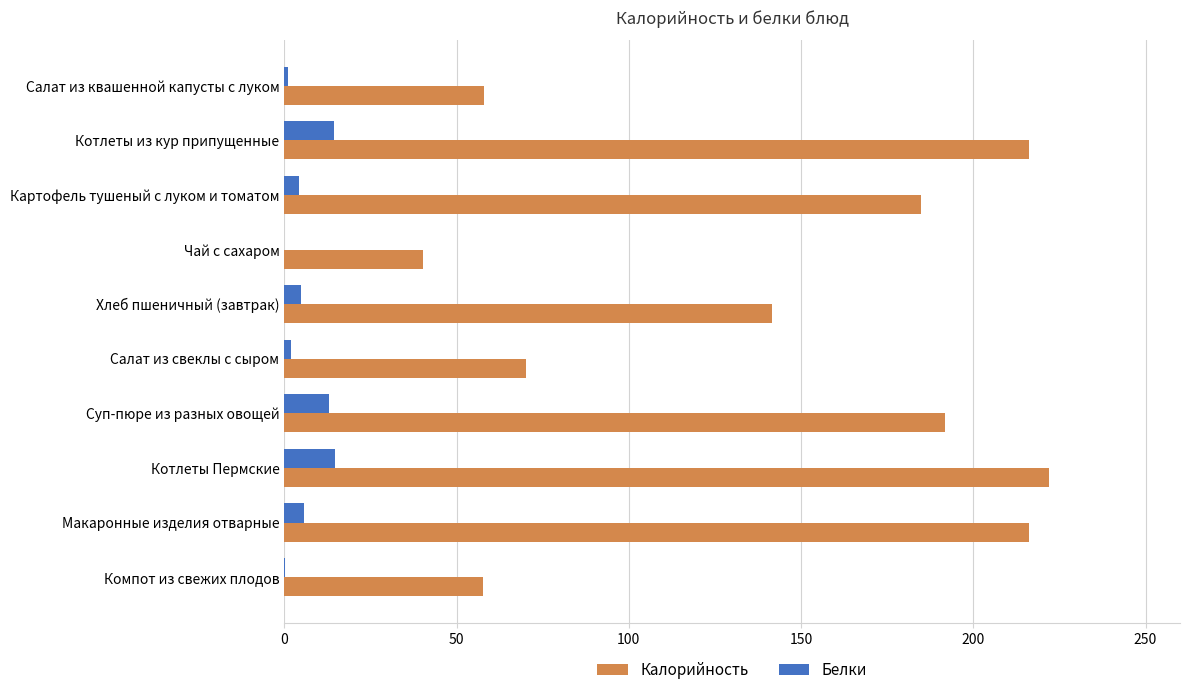

Which series has the largest range (max minus min)?

Калорийность